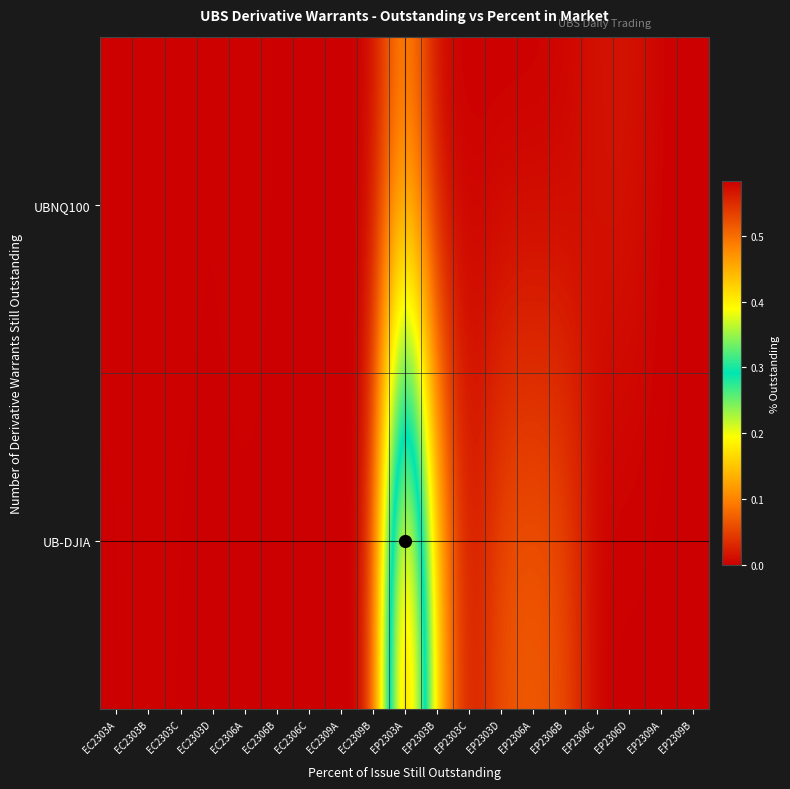

At which category does the chart reach its minimum across all series?

EC2303A